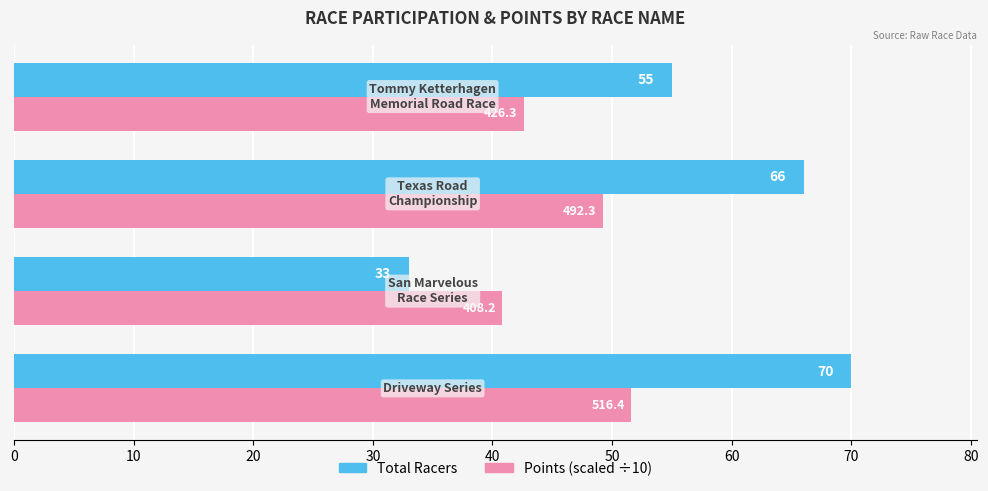

How many values in the Points (scaled ÷10) series exceed 49?

2